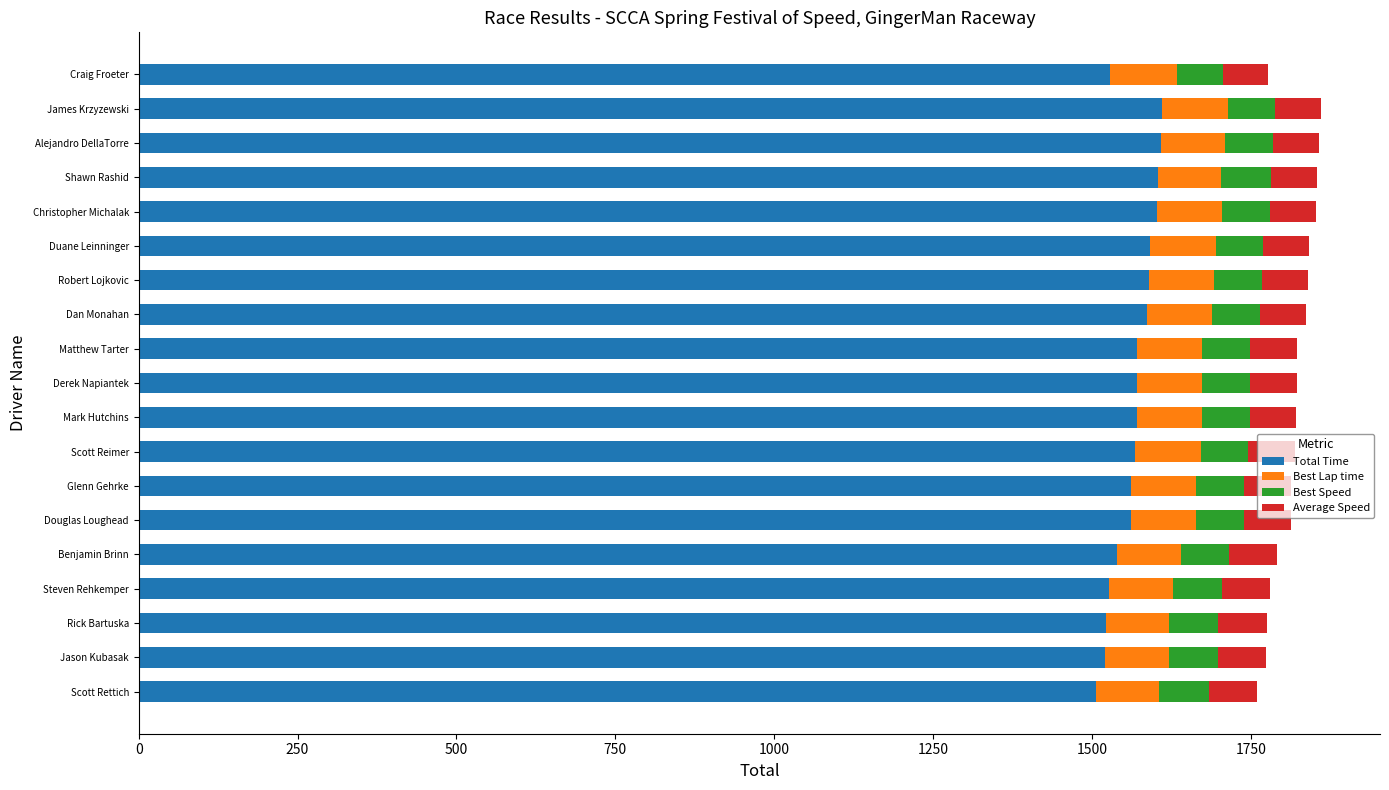

What is the difference between the second highest and second lowest values in the Total Time series?

86.7